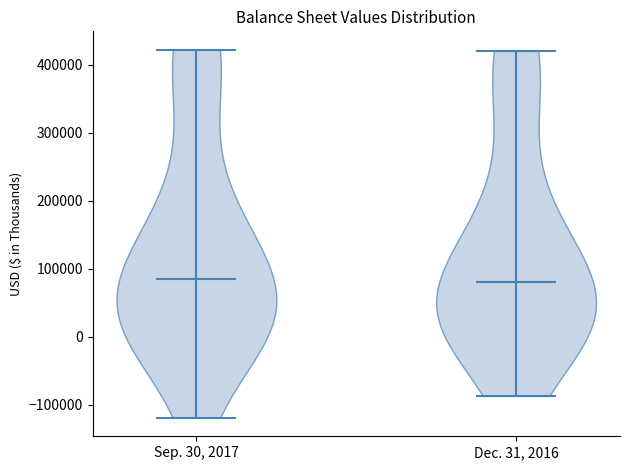

What is the highest point the violin for Sep. 30, 2017 reaches on the y-axis? The values are not printed on the chart, so give them approximately, as read against the axis.

420000